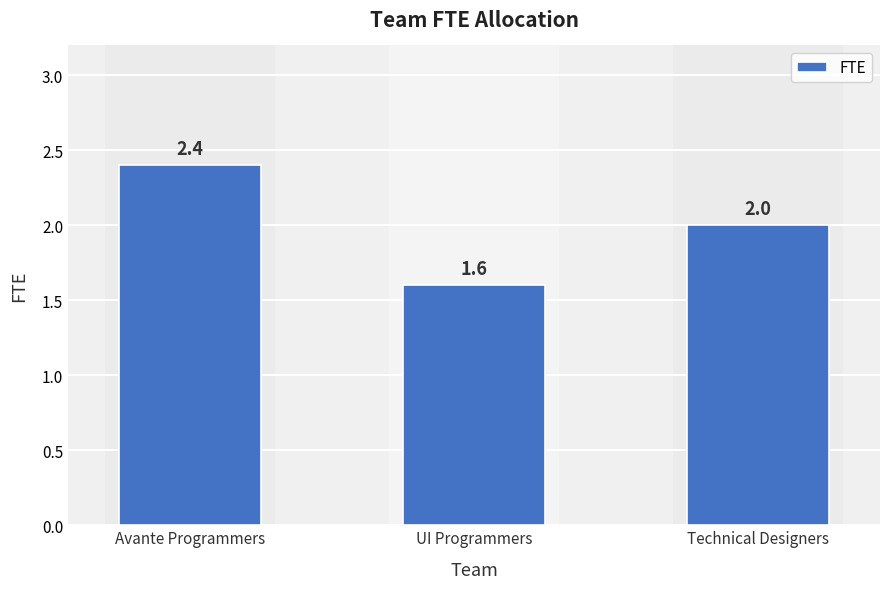

How many data points are less than 2?

1